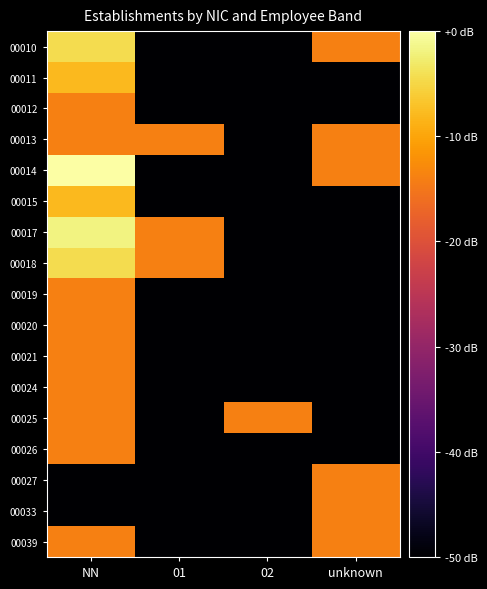

Which series has the widest spread of values?

00014